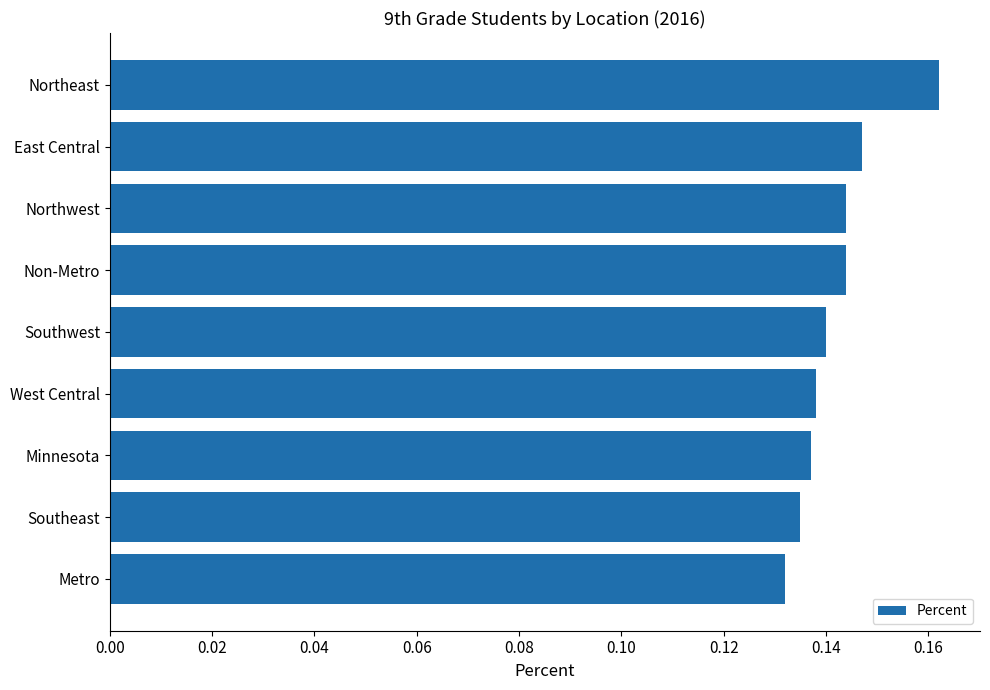

Count the values in the range 0 to 1.

9